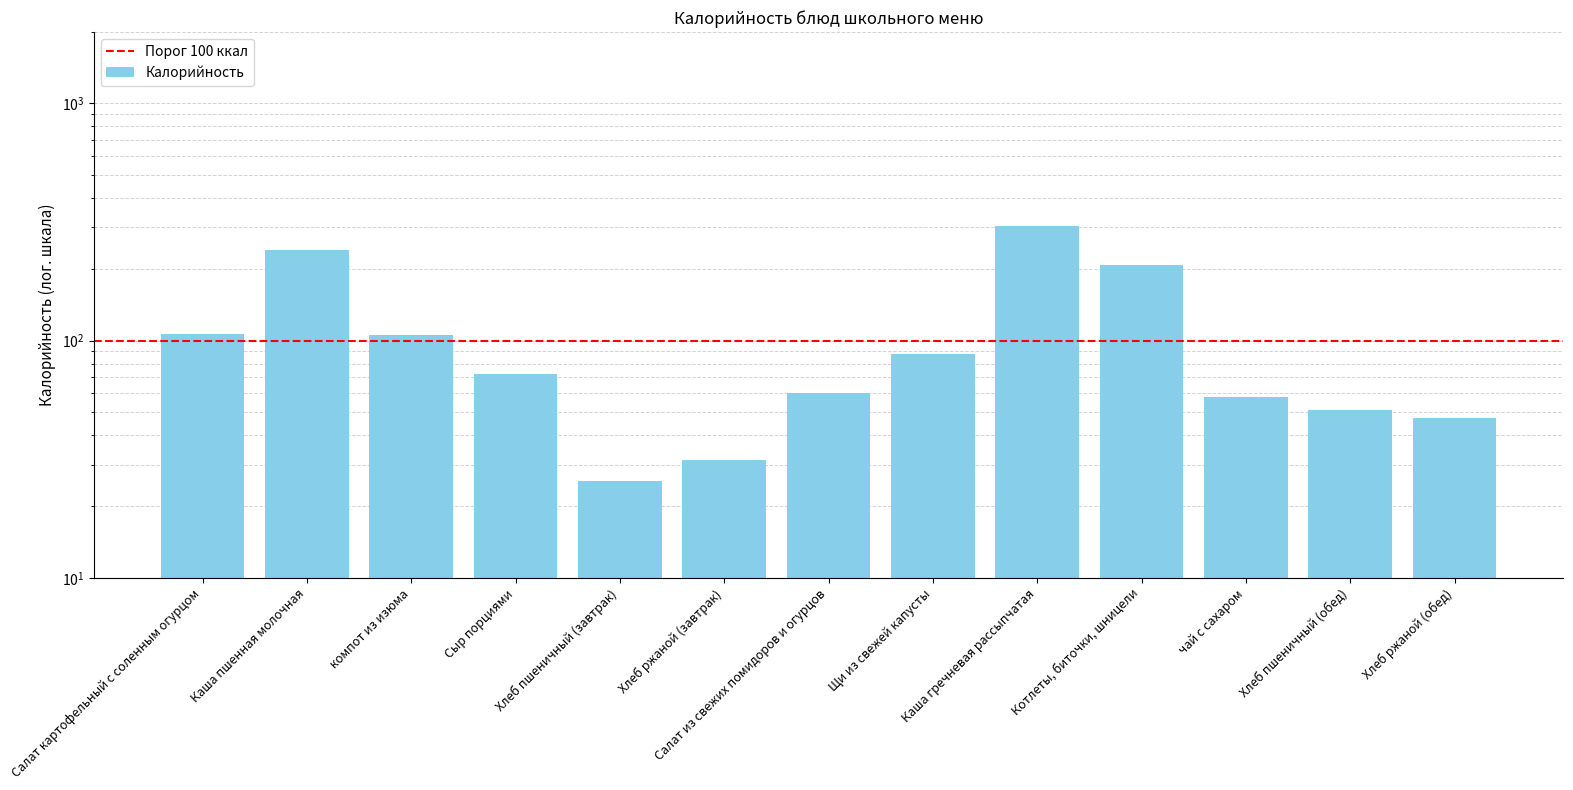

What is the label of the 5th bar from the left?

Хлеб пшеничный (завтрак)